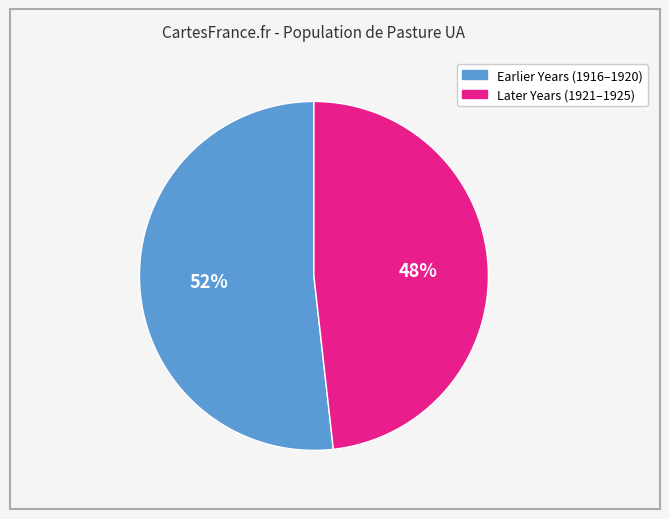

Is there any slice that represents more than half of the pie?

Yes